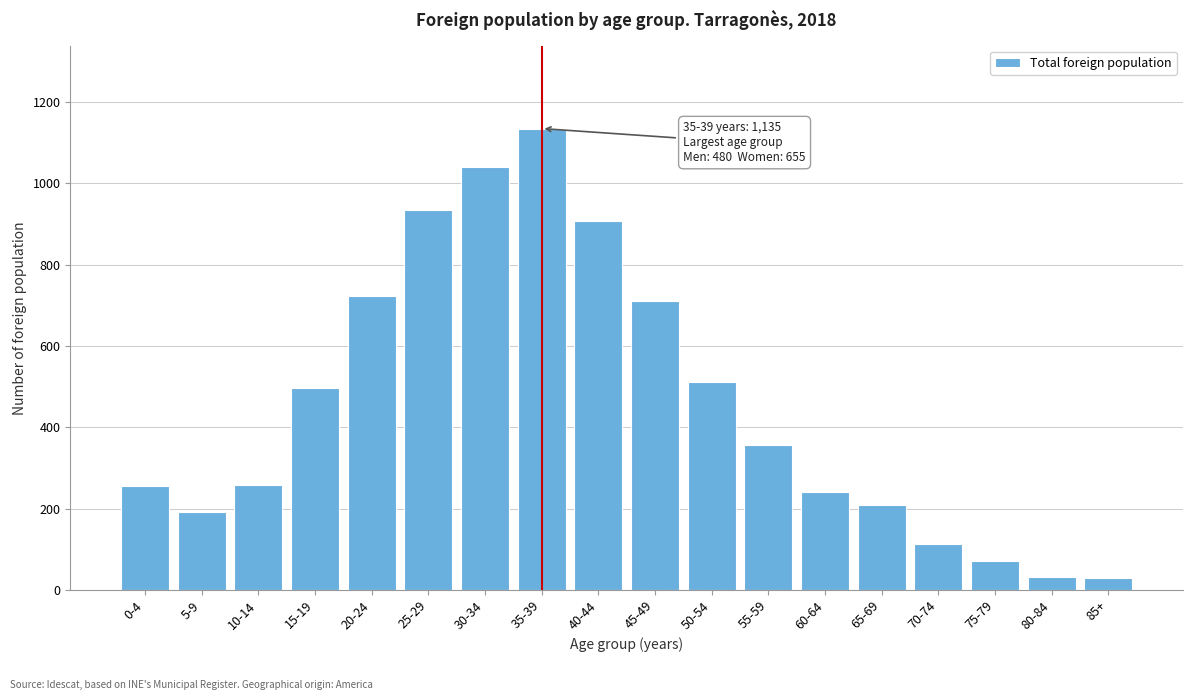

What is the maximum value shown in the chart?

1135